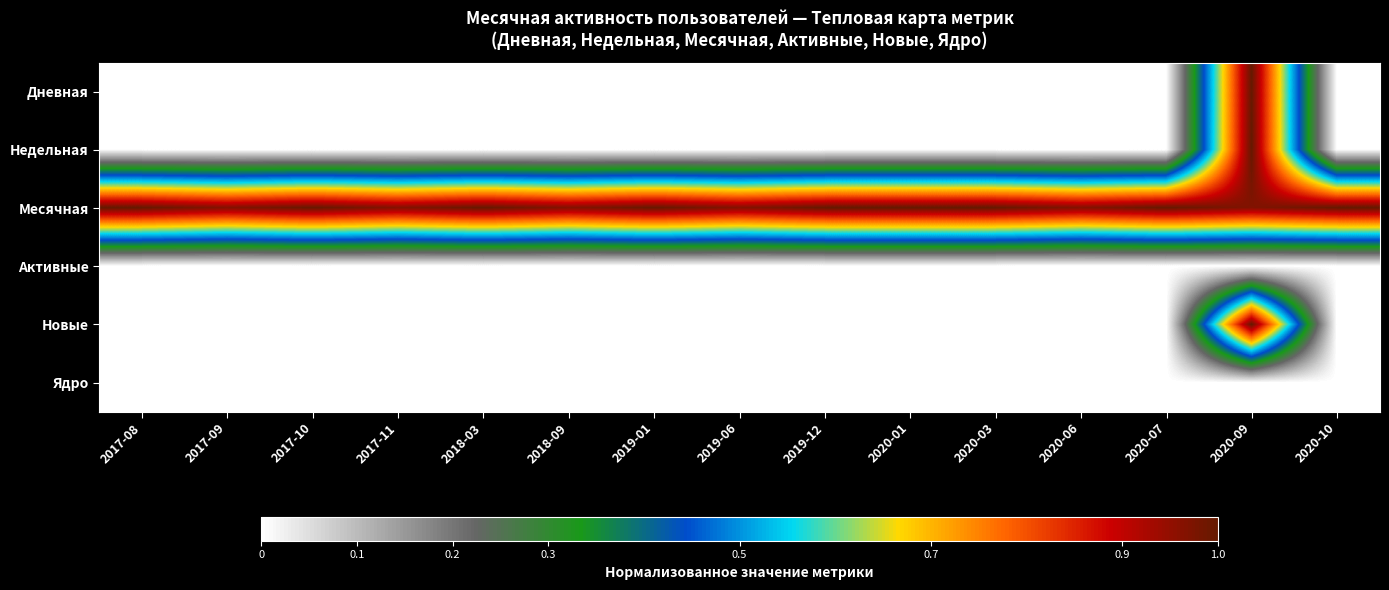

How many data points does each series have?

15